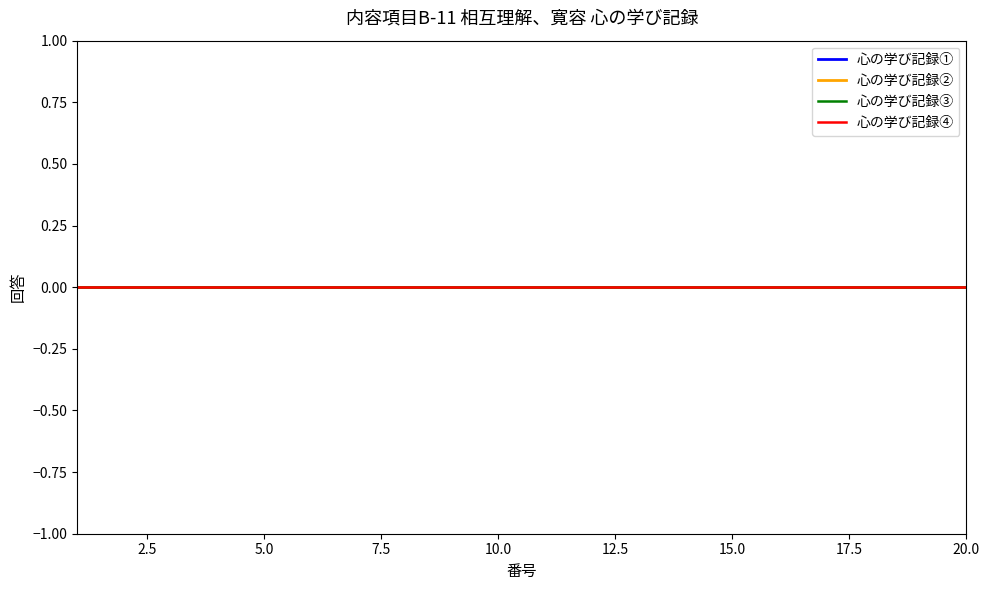

How many data points in 心の学び記録③ are less than 9?

10